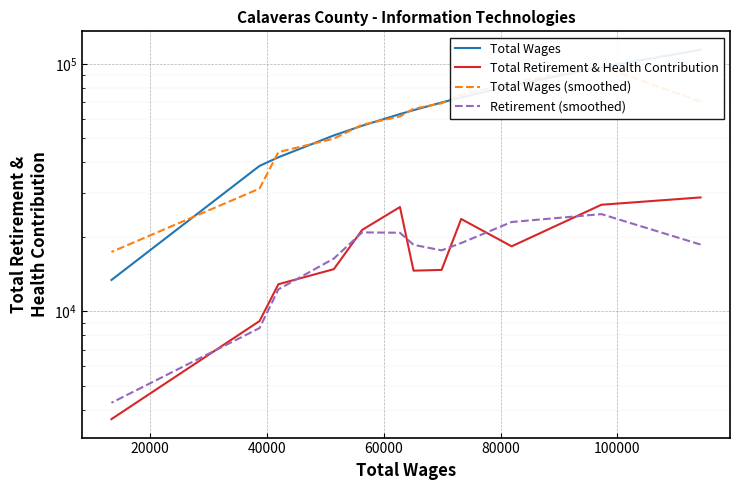

What is the sum of all Total Wages values?

766229.0